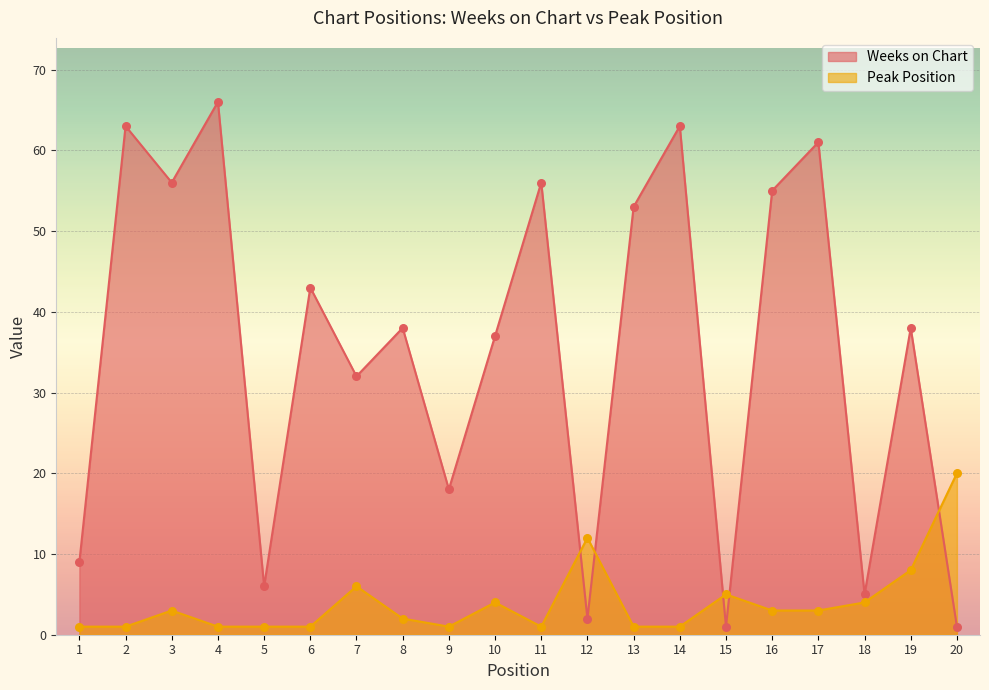

Which series has the largest total across all categories?

Weeks on Chart